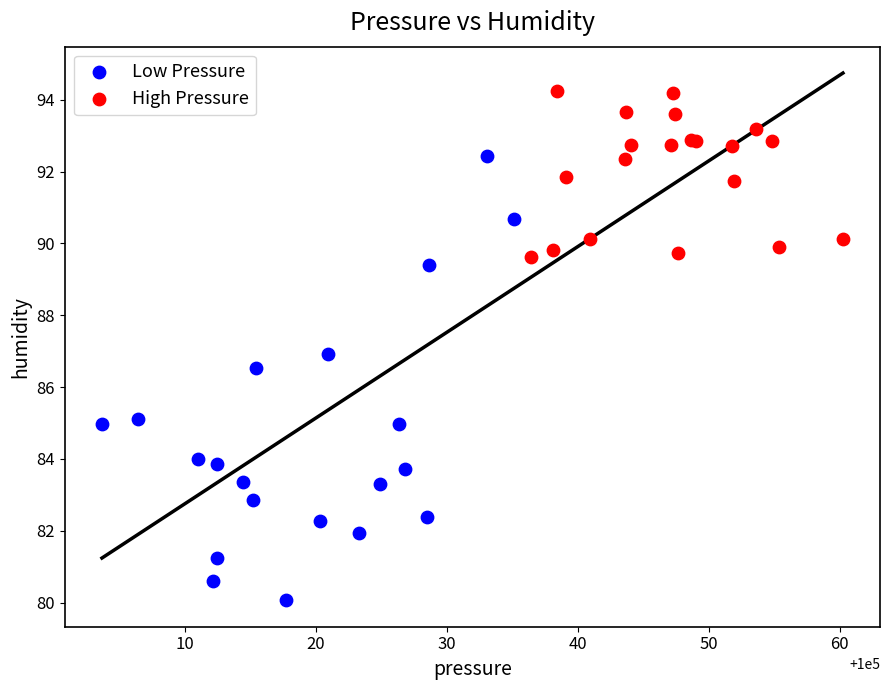

Which series has the widest spread of Y values?

Low Pressure